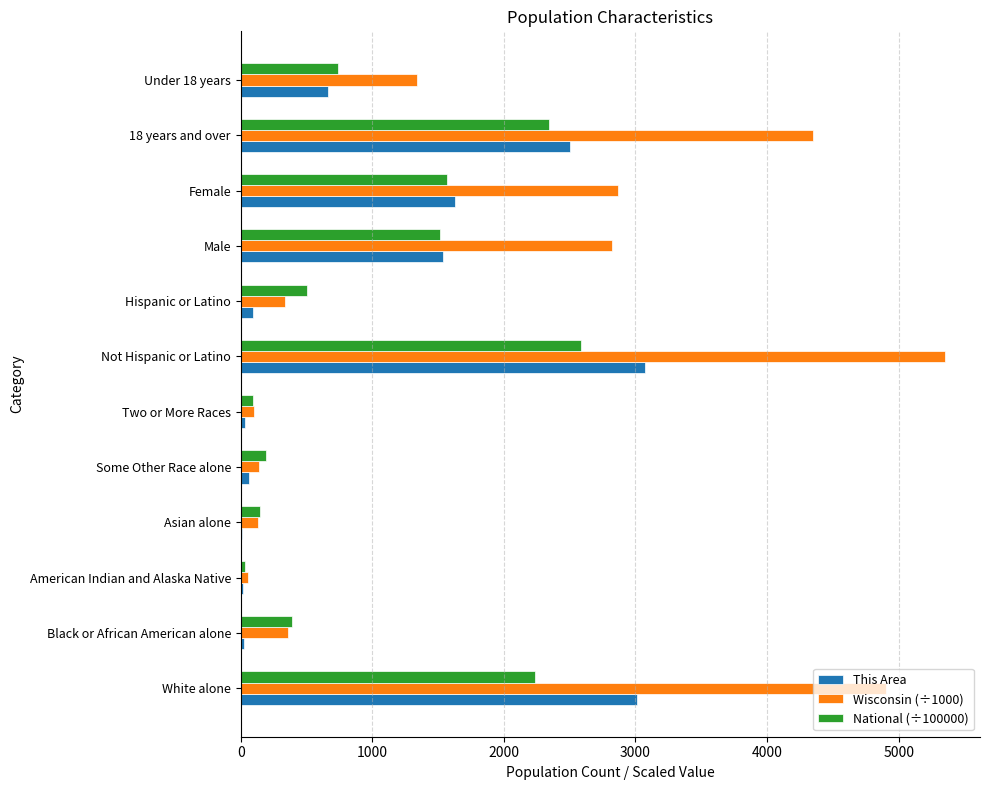

Which series has the largest total across all categories?

Wisconsin (÷1000)